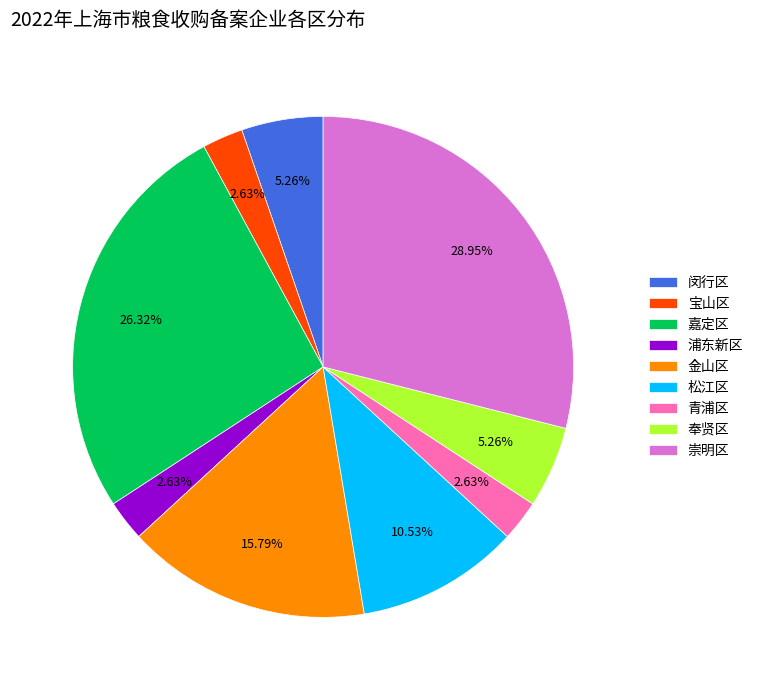

Which category has the biggest portion of the pie?

崇明区